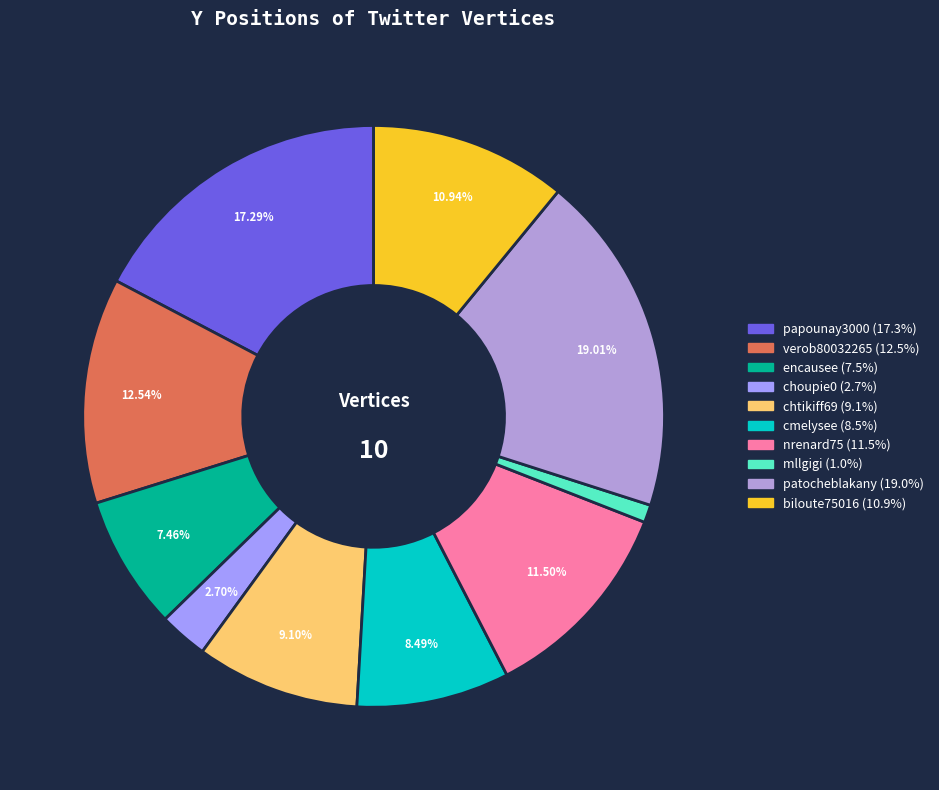

Is the sum of patocheblakany and biloute75016 greater than half?

No